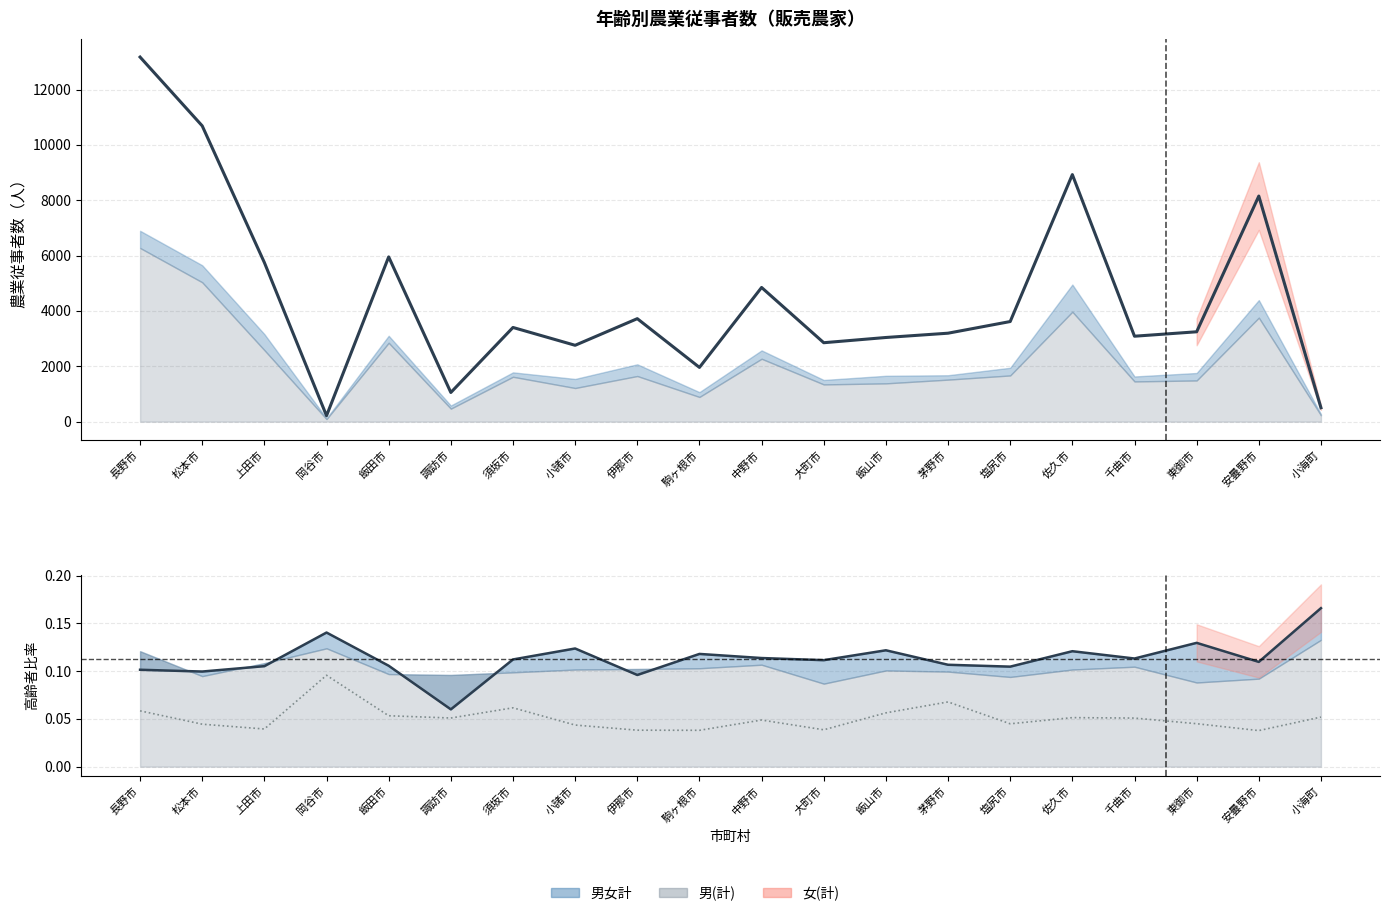

What is the total value across all series at 小諸市?

2759.0